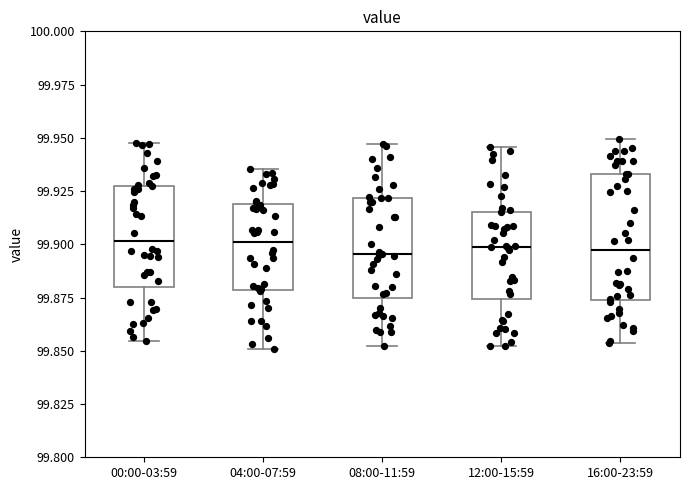

Reading left to right, transcribe this box plot: for each box, give where its median line is, the range the box spans, and where its two whiskers end, as read against the y-axis. The values are not printed on the chart, so give them approximately, as read against the axis.

00:00-03:59: median 99.900, box 99.880 to 99.930, whiskers 99.855 to 99.950
04:00-07:59: median 99.900, box 99.880 to 99.920, whiskers 99.850 to 99.935
08:00-11:59: median 99.895, box 99.875 to 99.920, whiskers 99.850 to 99.945
12:00-15:59: median 99.900, box 99.875 to 99.915, whiskers 99.850 to 99.945
16:00-23:59: median 99.900, box 99.875 to 99.935, whiskers 99.855 to 99.950